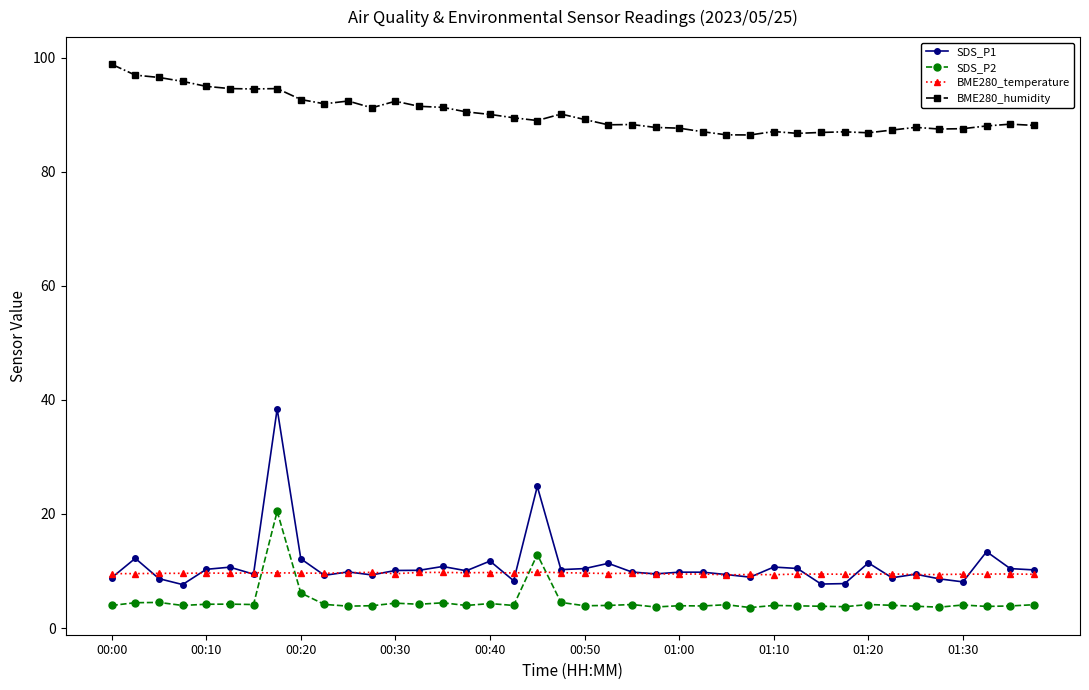

What is the minimum value shown in the chart?

3.6